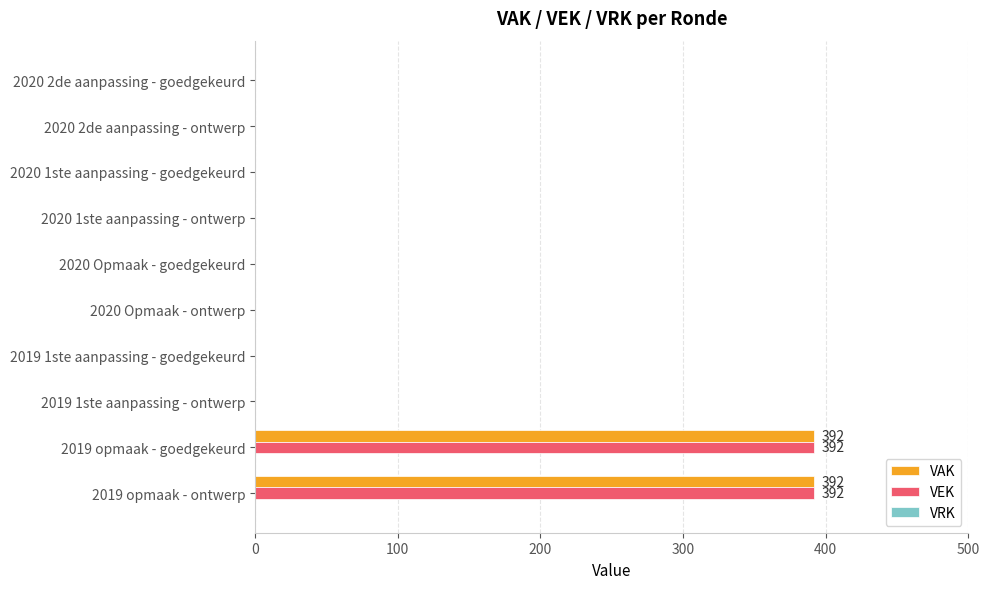

How many categories are shown in the chart?

10